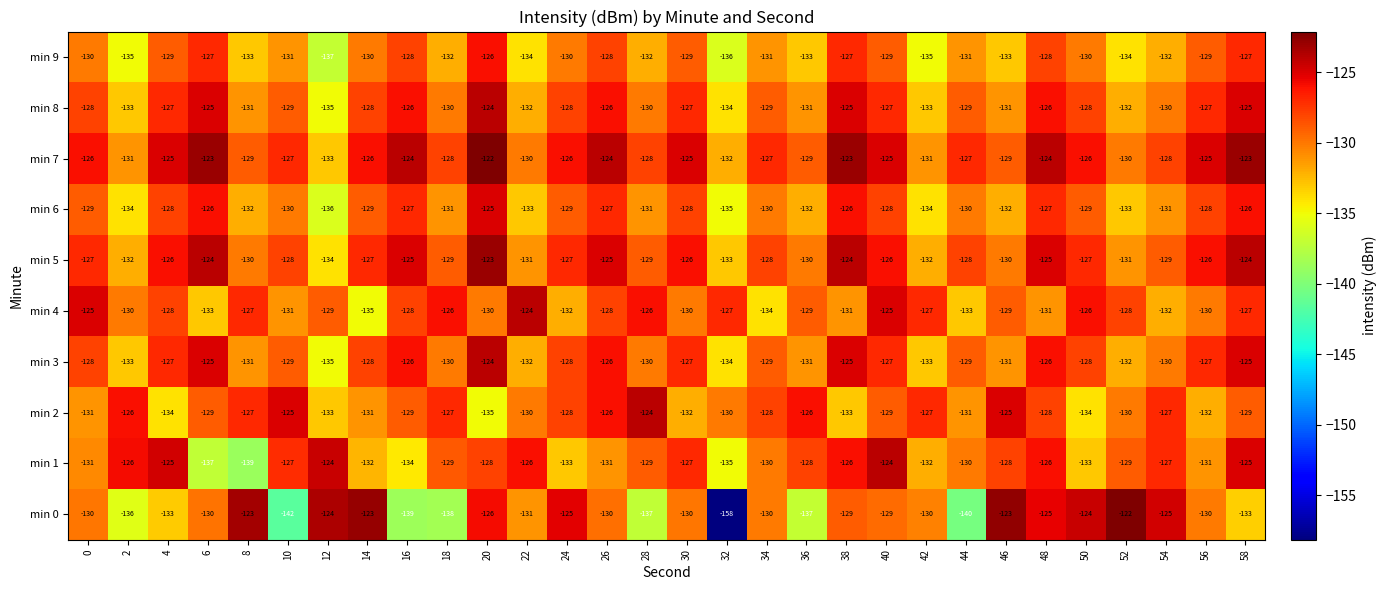

What is the difference between the second highest and second lowest values in the min 3 series?

9